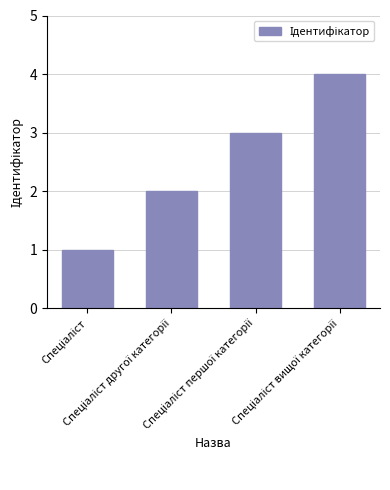

What is the greatest value displayed?

4